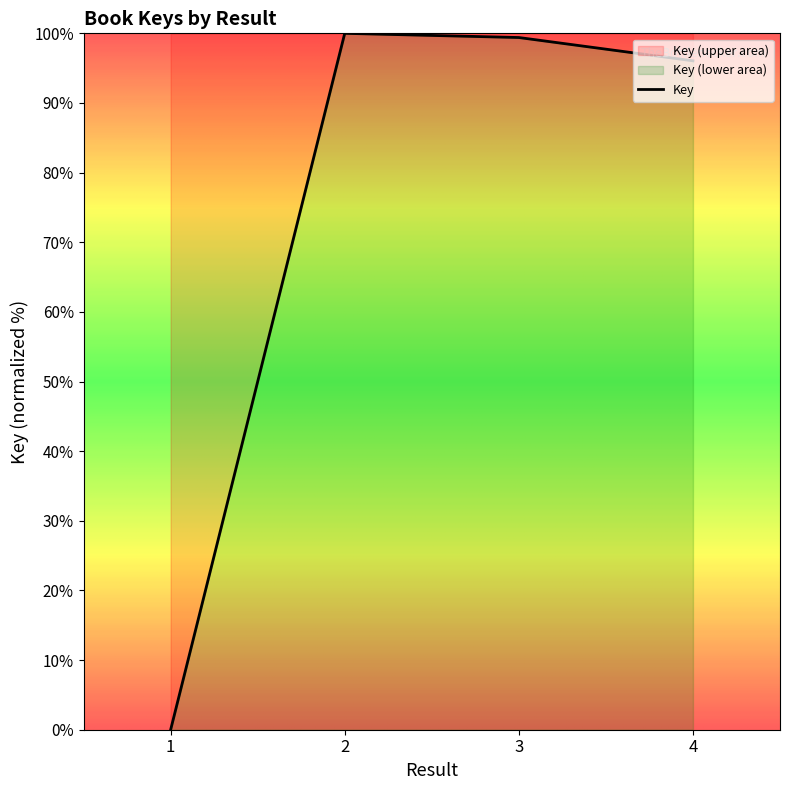

Rank the categories by value from highest to lowest.

2, 3, 4, 1